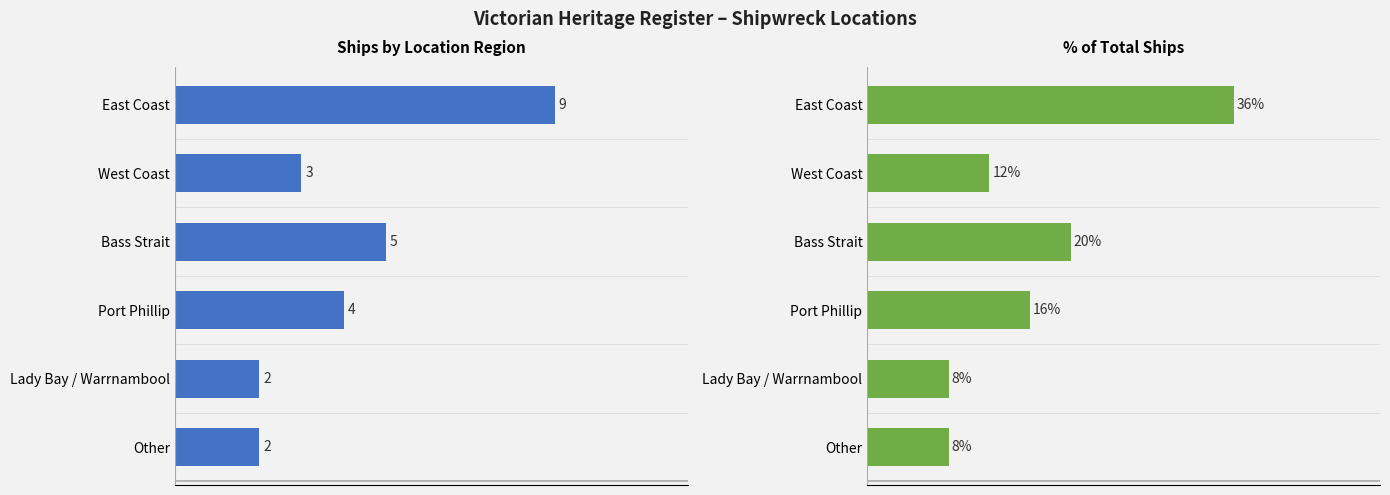

How many bars are there in each group?

2